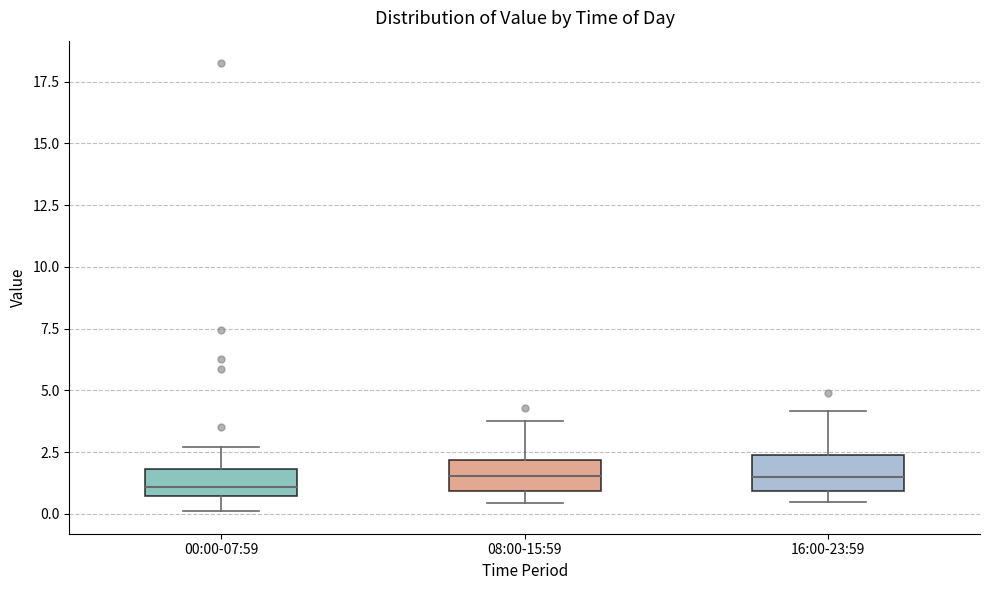

Reading left to right, transcribe this box plot: for each box, give where its median line is, the range the box spans, and where its two whiskers end, as read against the y-axis. The values are not printed on the chart, so give them approximately, as read against the axis.

00:00-07:59: median 1.0, box 0.5 to 2.0, whiskers 0.0 to 2.5
08:00-15:59: median 1.5, box 1.0 to 2.0, whiskers 0.5 to 4.0
16:00-23:59: median 1.5, box 1.0 to 2.5, whiskers 0.5 to 4.0